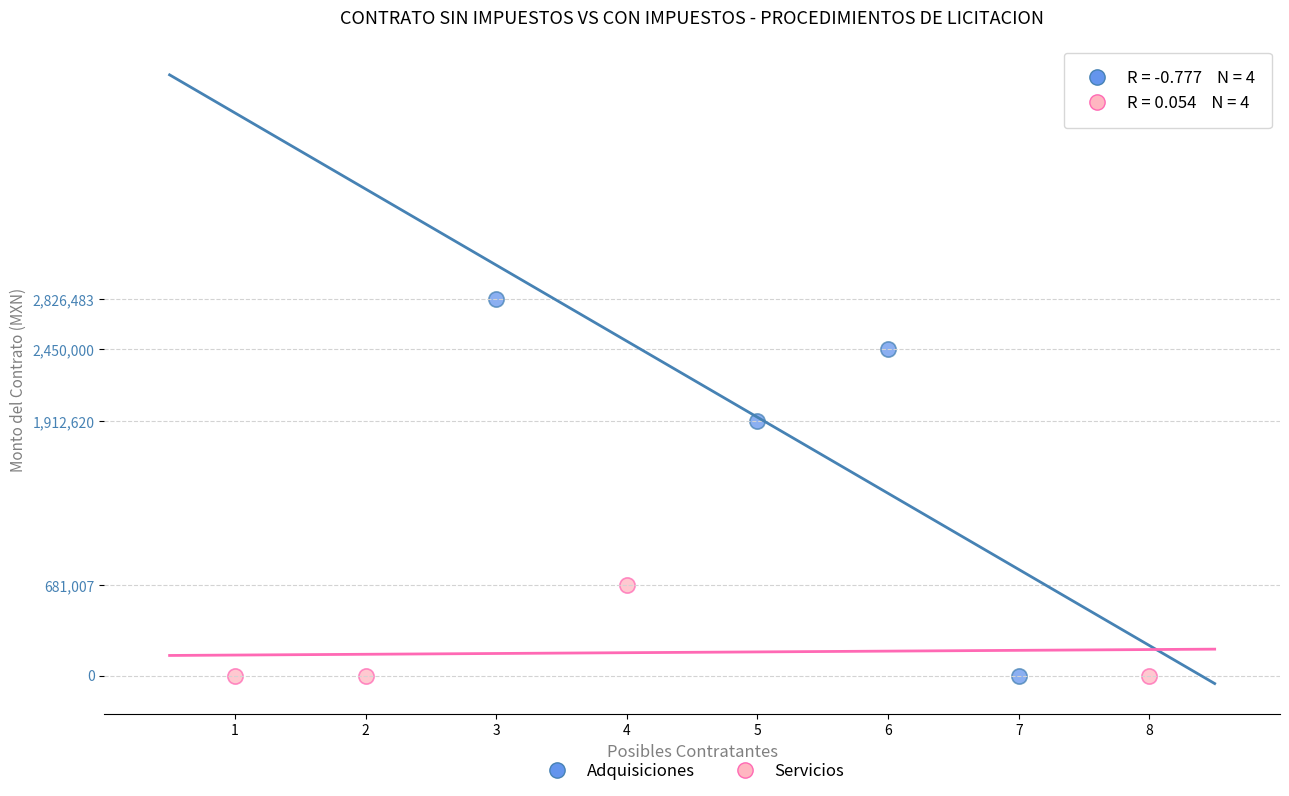

Which series has the largest Y range (max minus min)?

Adquisiciones